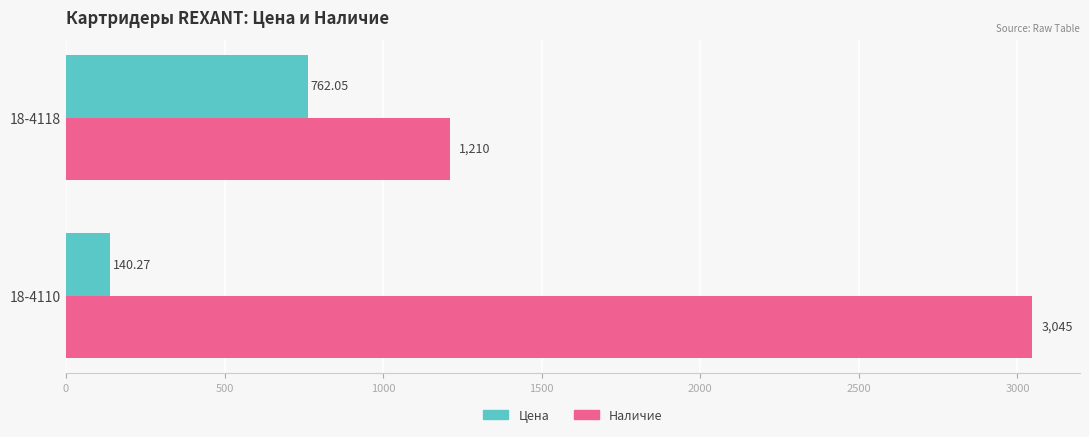

Is the value of Наличие at 18-4110 greater than the value of Цена at 18-4110?

Yes